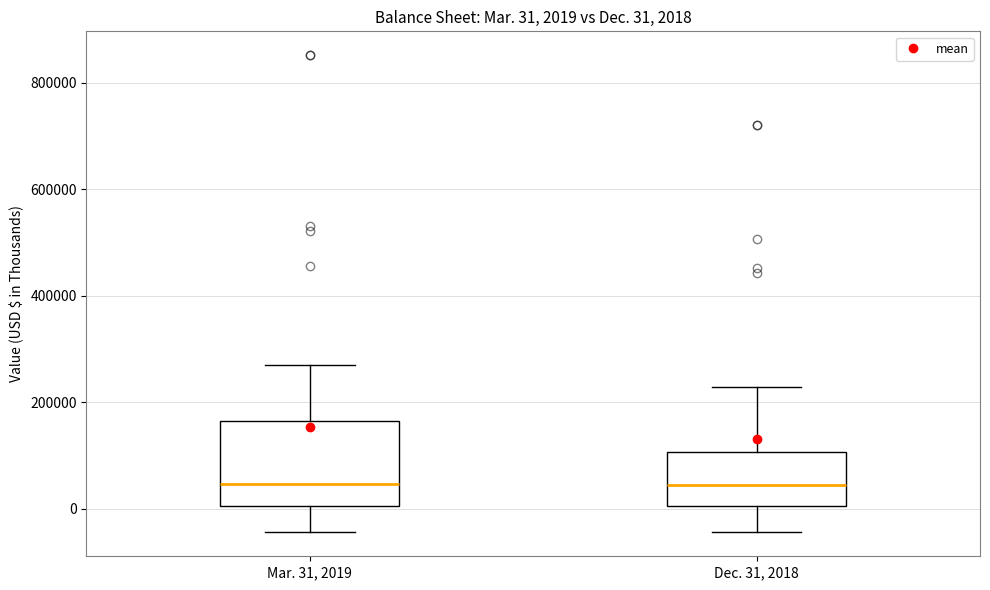

Comparing the boxes themselves (not the whiskers), which one is the tallest?

Mar. 31, 2019